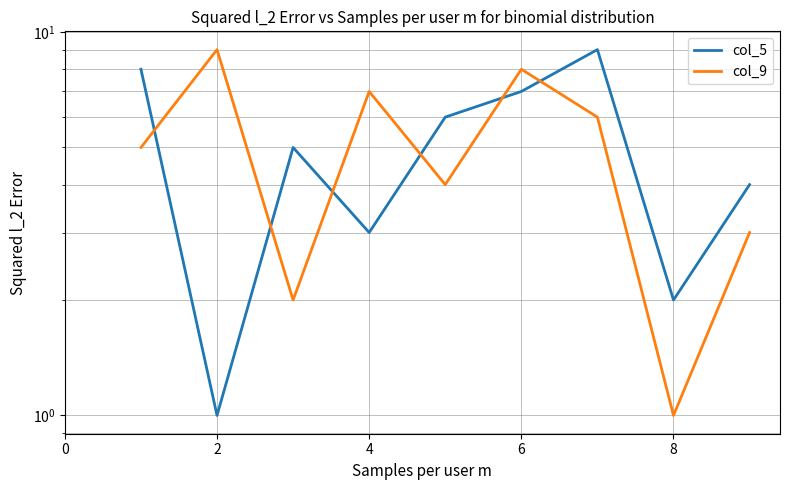

How many lines are shown in the chart?

2